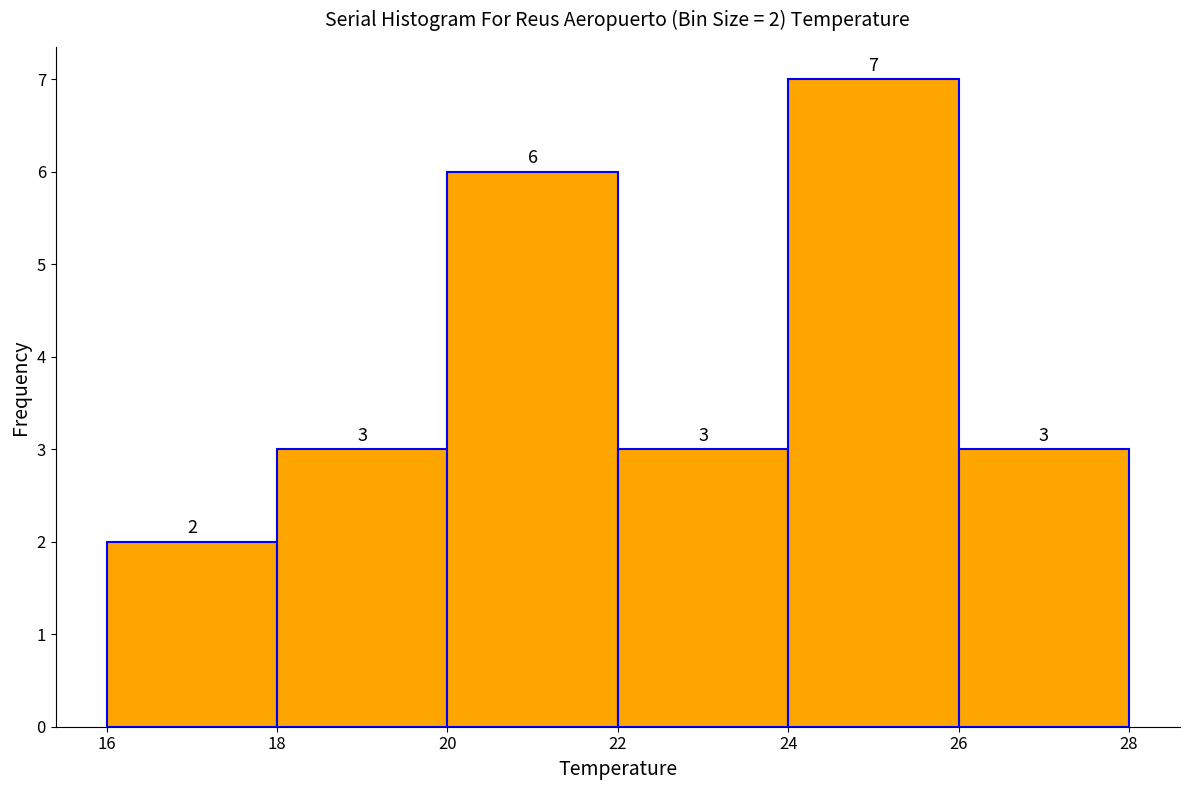

Over which range of the x-axis is the bar tallest?

24 to 26